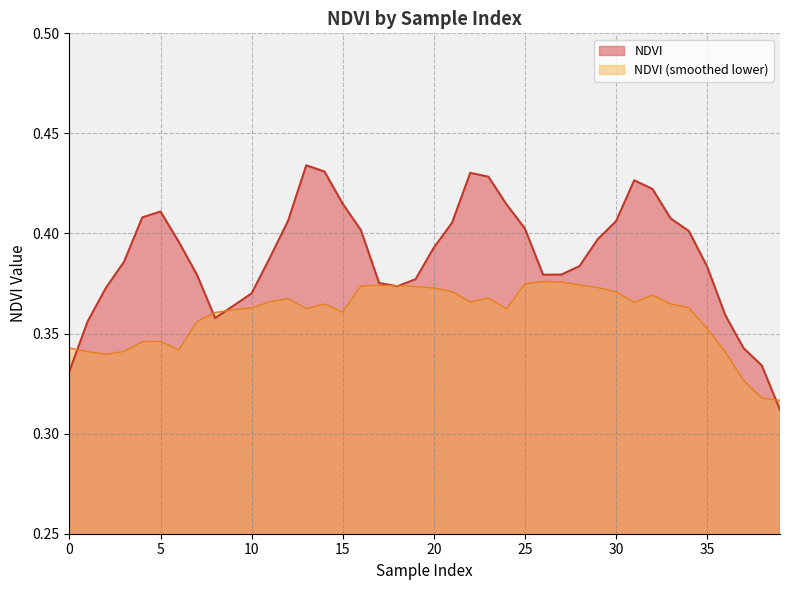

What is the value of the 24th point from the left?

0.4